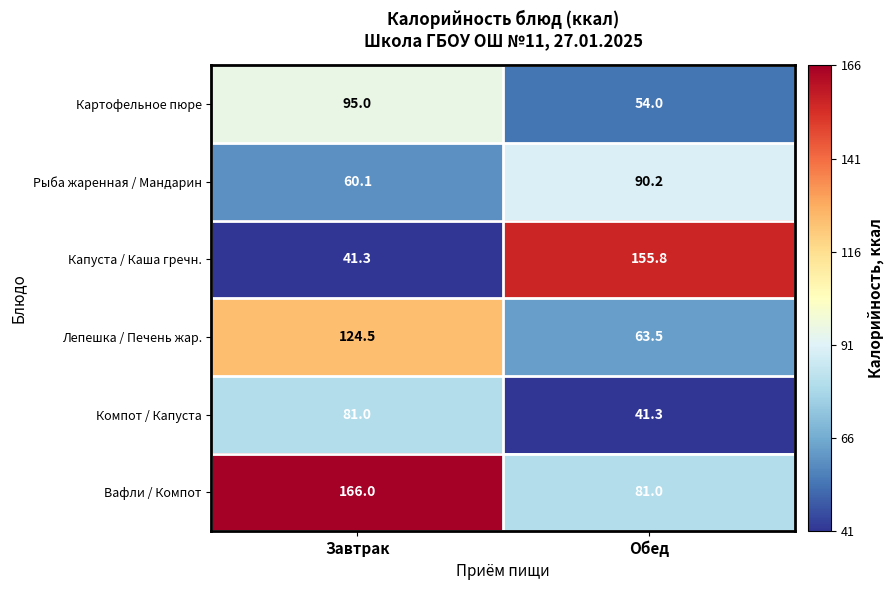

What is the minimum value shown in the chart?

41.3